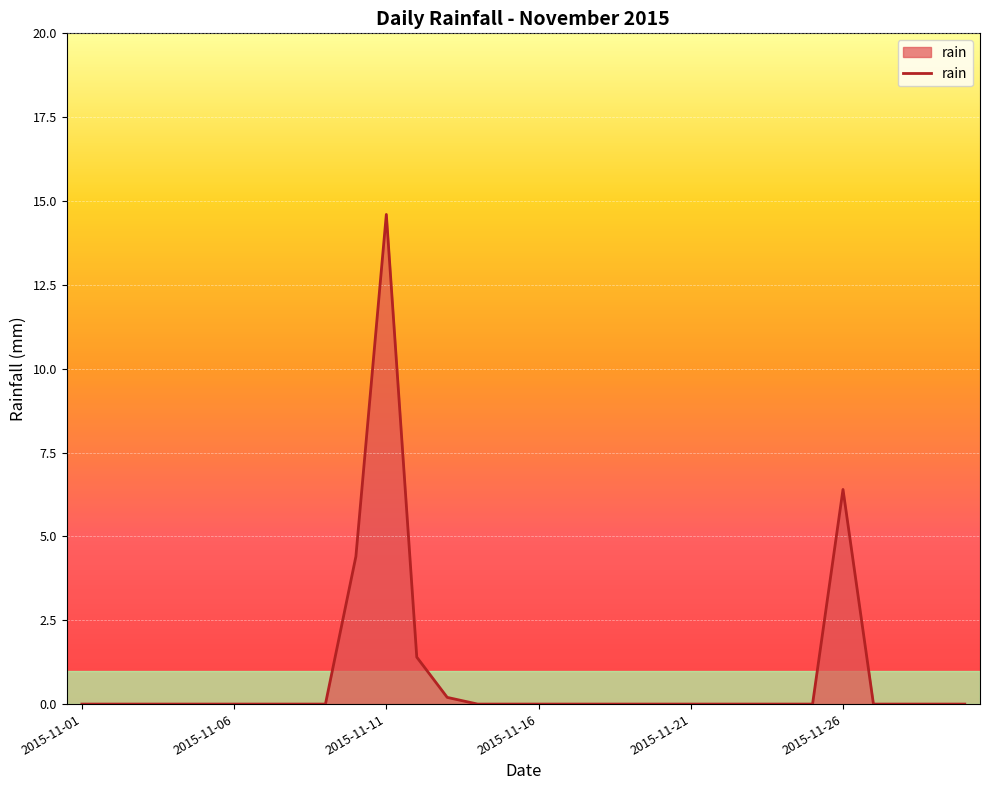

What is the difference between the maximum and minimum values?

14.6